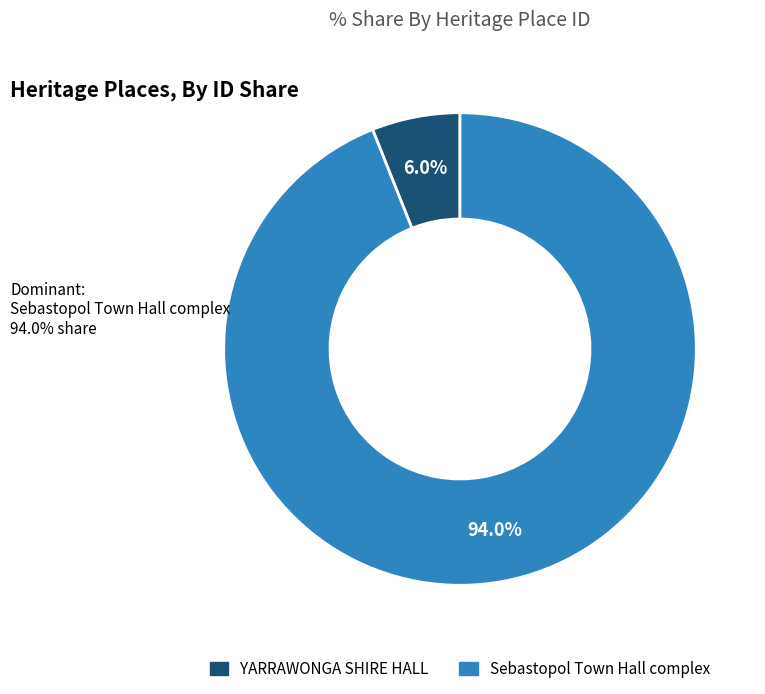

The YARRAWONGA SHIRE HALL slice represents 1% of the pie. True or false?

False